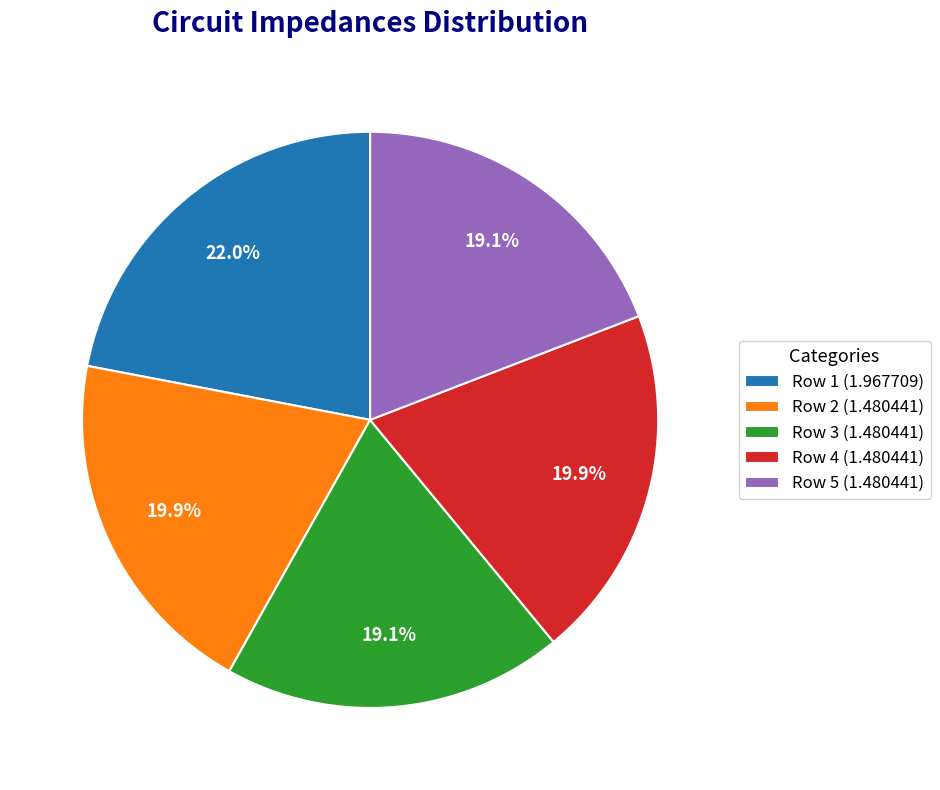

Is there any slice that represents more than half of the pie?

No